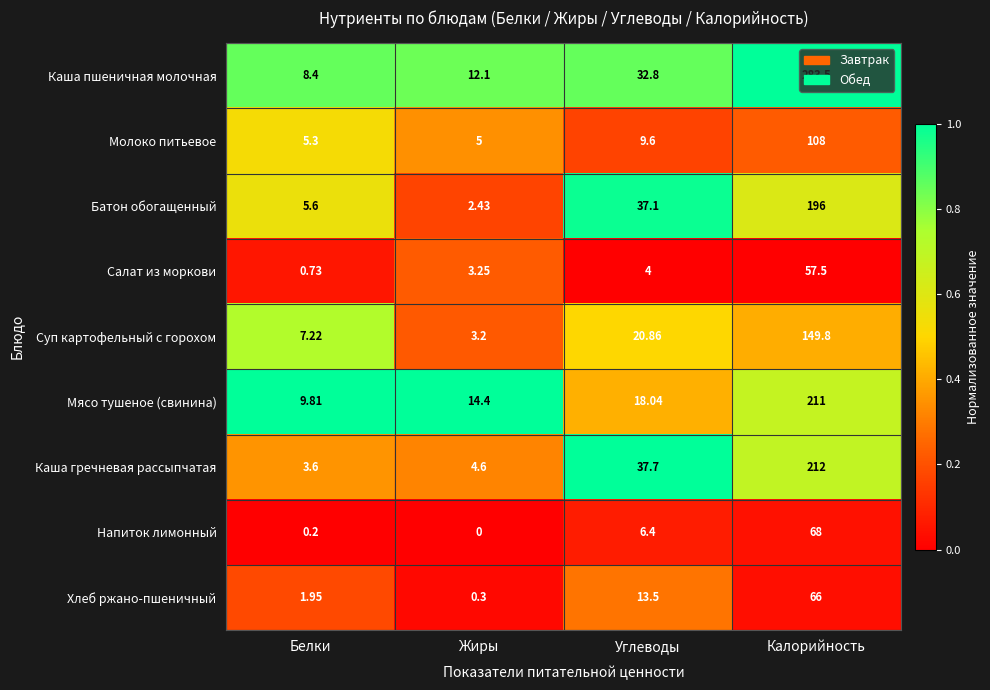

Where is Батон обогащенный nearest to the value 99?

Углеводы